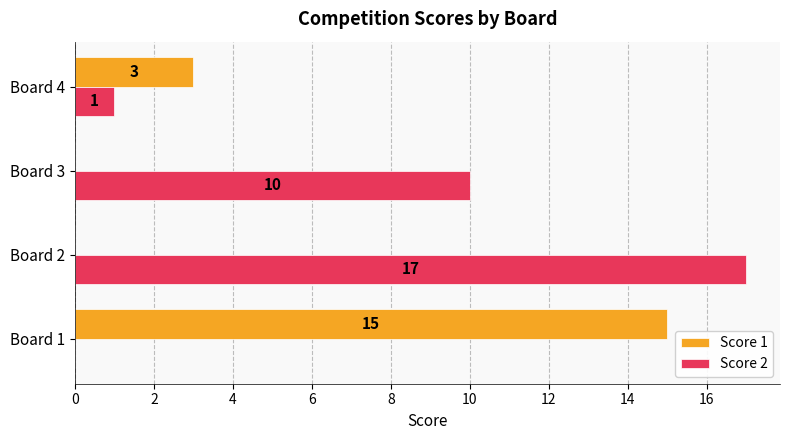

Which category has the highest value across all series?

Board 2